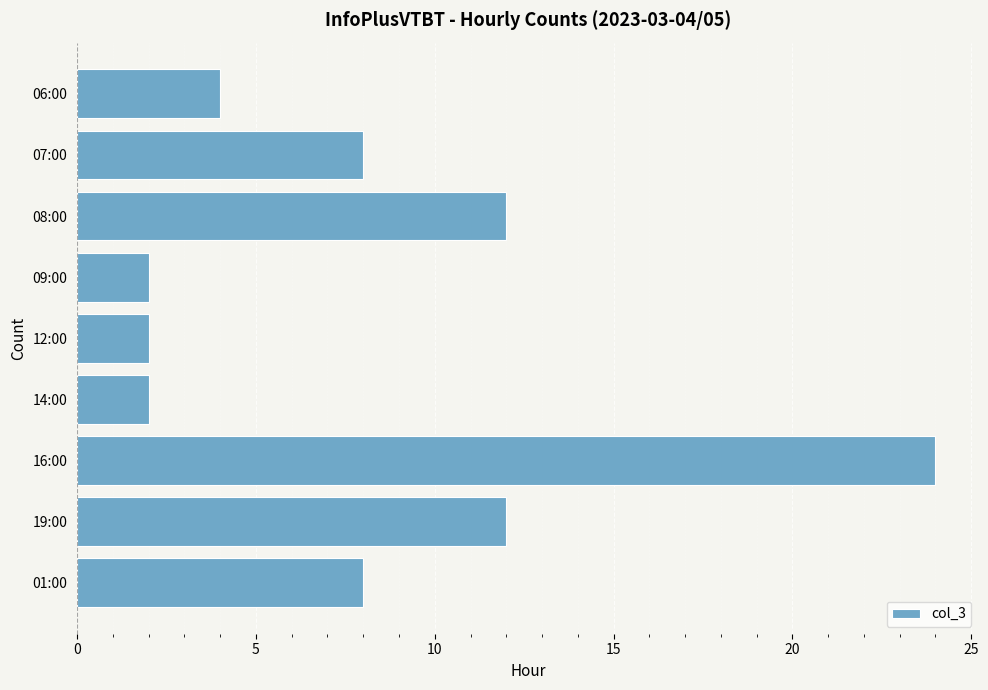

Between 06:00 and 08:00, which is larger?

08:00